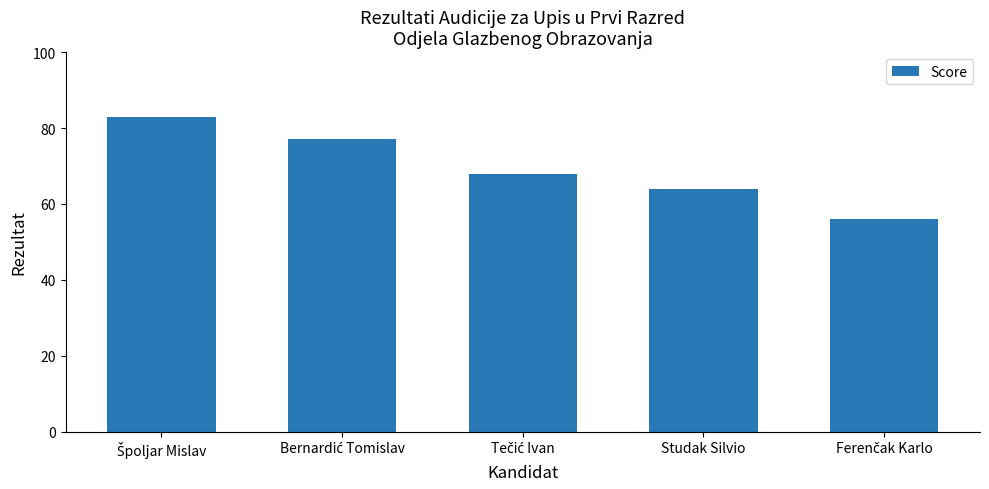

Reading right to left, transcribe all the data shown in this chart.

56	64	68	77	83